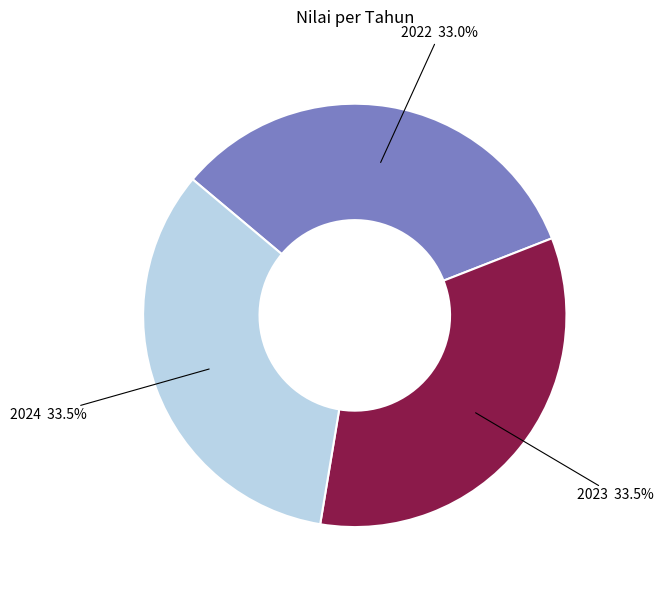

What is the ratio of the value at 2022 to the value at 2023?

1.0